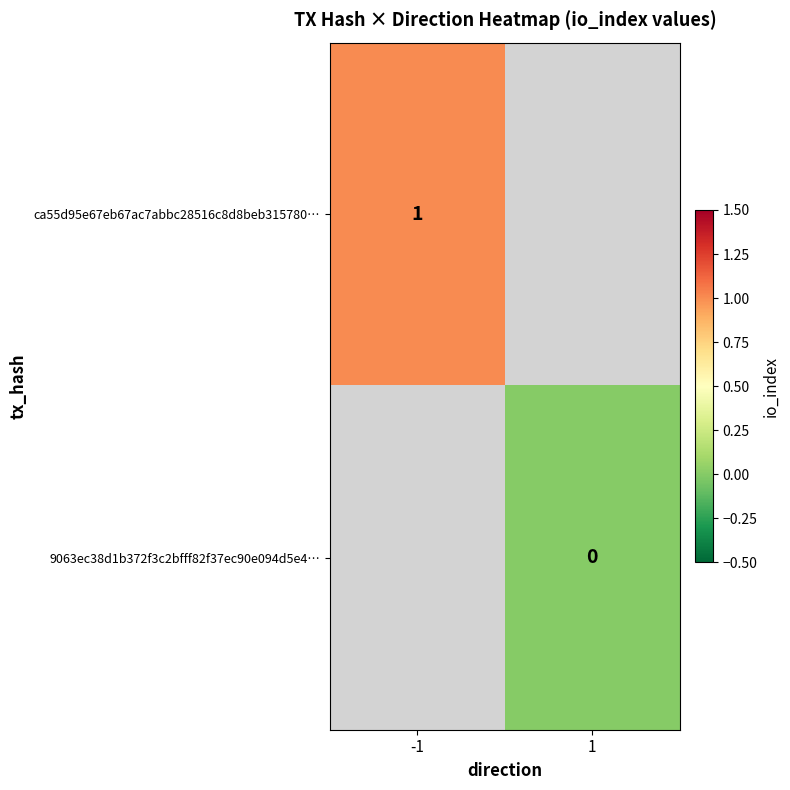

Is the value of 9063ec38d1b372f3c2bfff82f37ec90e094d5e4… at 1 greater than the value of ca55d95e67eb67ac7abbc28516c8d8beb315780… at -1?

No